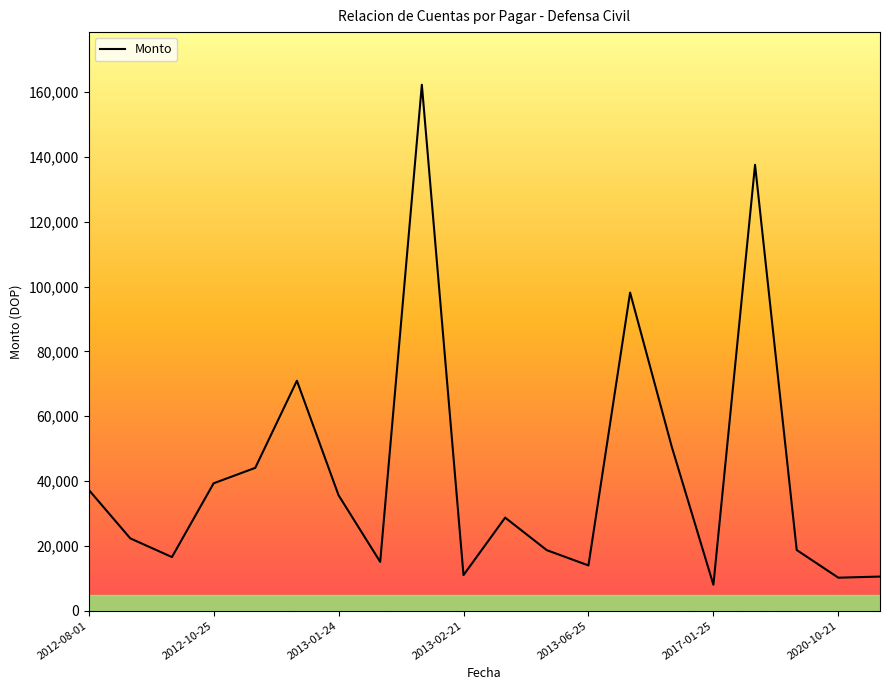

What is the greatest value displayed?

162260.8